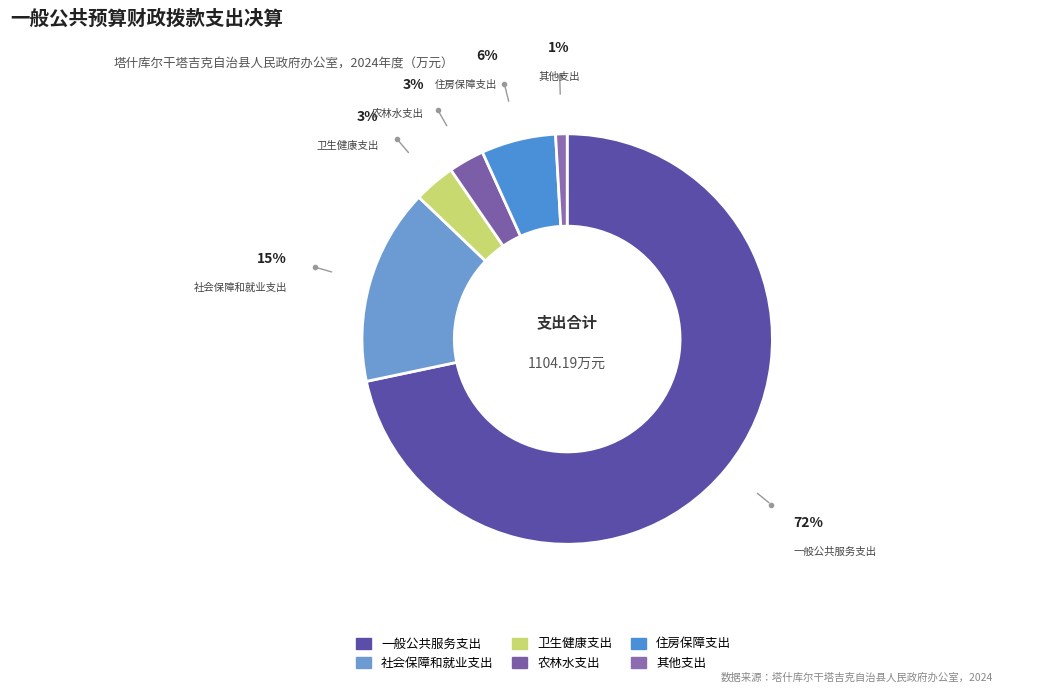

Count the number of slices in the pie.

6